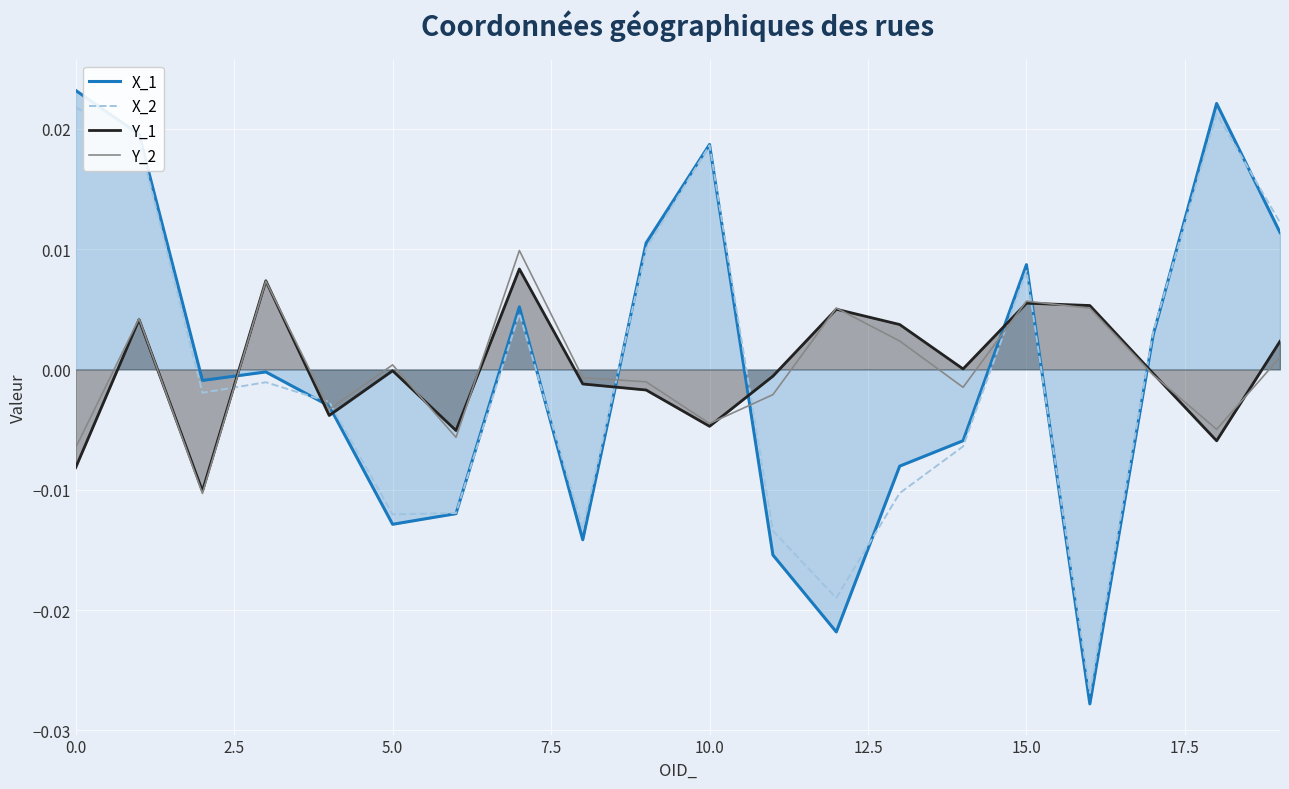

Reading left to right, list all the values displayed in this chart.

X_1: 0.0	0.0	-0.0	-0.0	-0.0	-0.0	-0.0	0.0	-0.0	0.0	0.0	-0.0	-0.0	-0.0	-0.0	0.0	-0.0	0.0	0.0	0.0
X_2: 0.0	0.0	-0.0	-0.0	-0.0	-0.0	-0.0	0.0	-0.0	0.0	0.0	-0.0	-0.0	-0.0	-0.0	0.0	-0.0	0.0	0.0	0.0
Y_1: -0.0	0.0	-0.0	0.0	-0.0	-0.0	-0.0	0.0	-0.0	-0.0	-0.0	-0.0	0.0	0.0	0.0	0.0	0.0	-0.0	-0.0	0.0
Y_2: -0.0	0.0	-0.0	0.0	-0.0	0.0	-0.0	0.0	-0.0	-0.0	-0.0	-0.0	0.0	0.0	-0.0	0.0	0.0	-0.0	-0.0	0.0